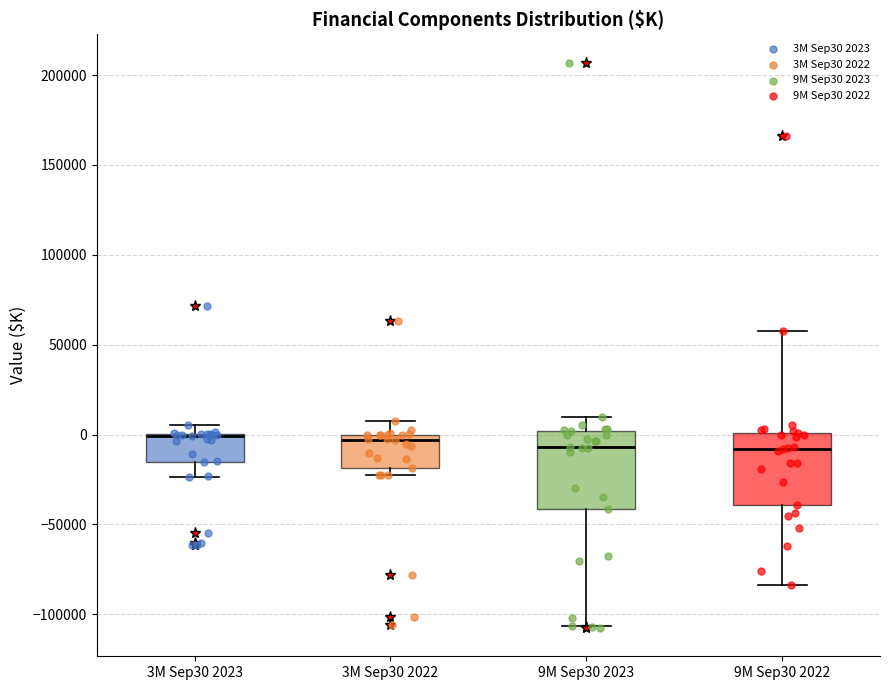

Reading left to right, transcribe this box plot: for each box, give where its median line is, the range the box spans, and where its two whiskers end, as read against the y-axis. The values are not printed on the chart, so give them approximately, as read against the axis.

3M Sep30 2023: median 0 (drawn on the box's upper edge), box -15000 to 0, whiskers -25000 to 5000
3M Sep30 2022: median -5000, box -20000 to 0, whiskers -25000 to 10000
9M Sep30 2023: median -5000, box -40000 to 0, whiskers -105000 to 10000
9M Sep30 2022: median -10000, box -40000 to 0, whiskers -85000 to 60000